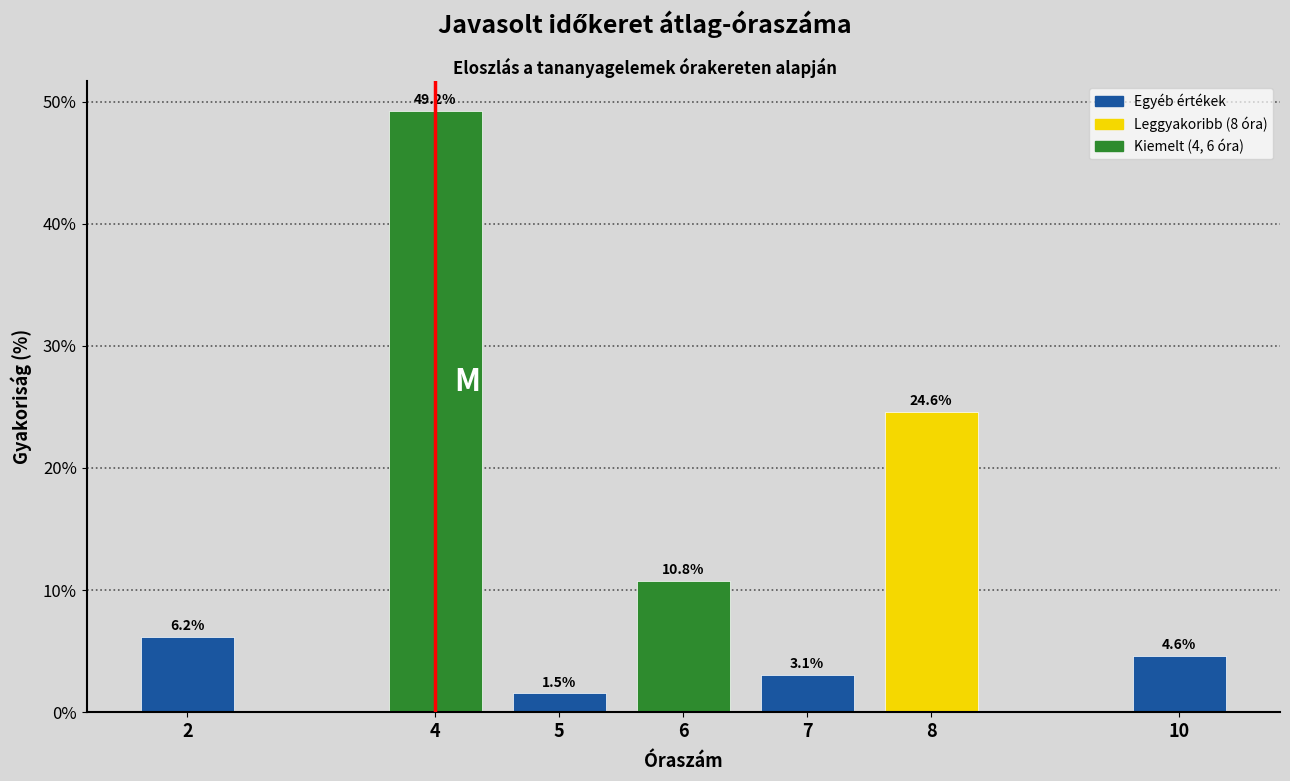

Reading left to right, transcribe all the data shown in this chart.

2=6.2	4=49.2	5=1.5	6=10.8	7=3.1	8=24.6	10=4.6